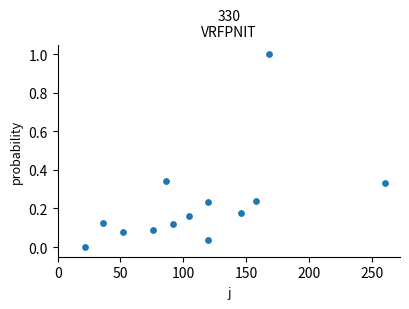

What is the range of Y values (max minus min)?

1.0